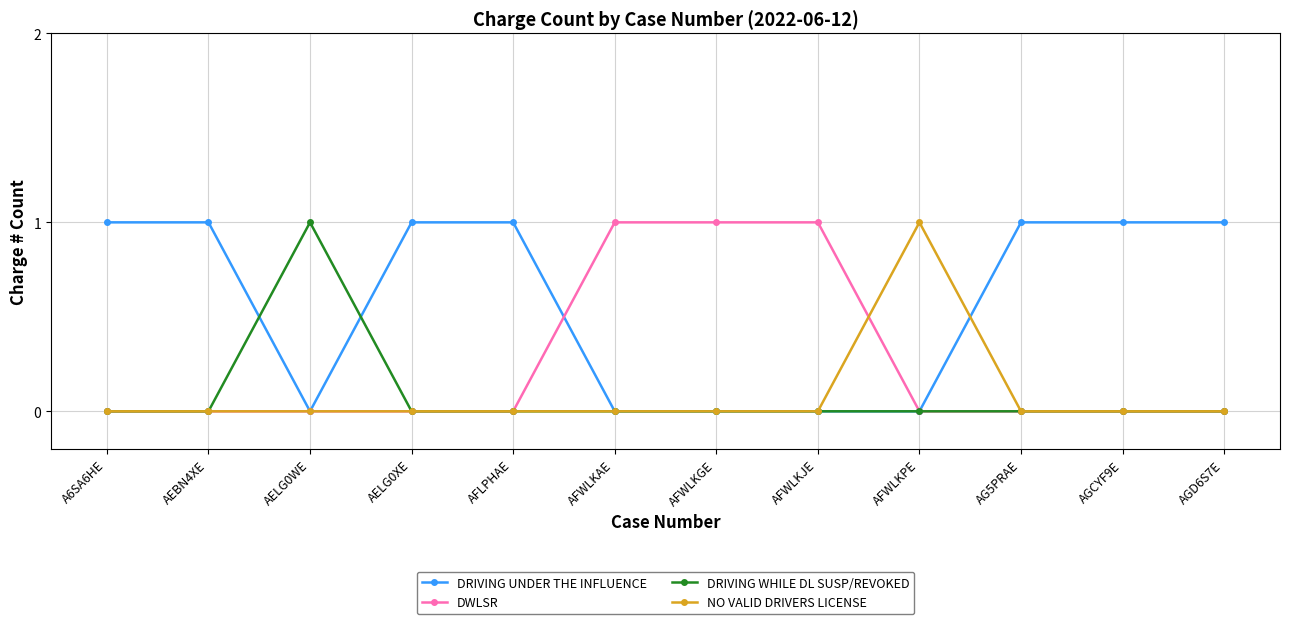

What is the label of the 3rd point from the left?

AELG0WE